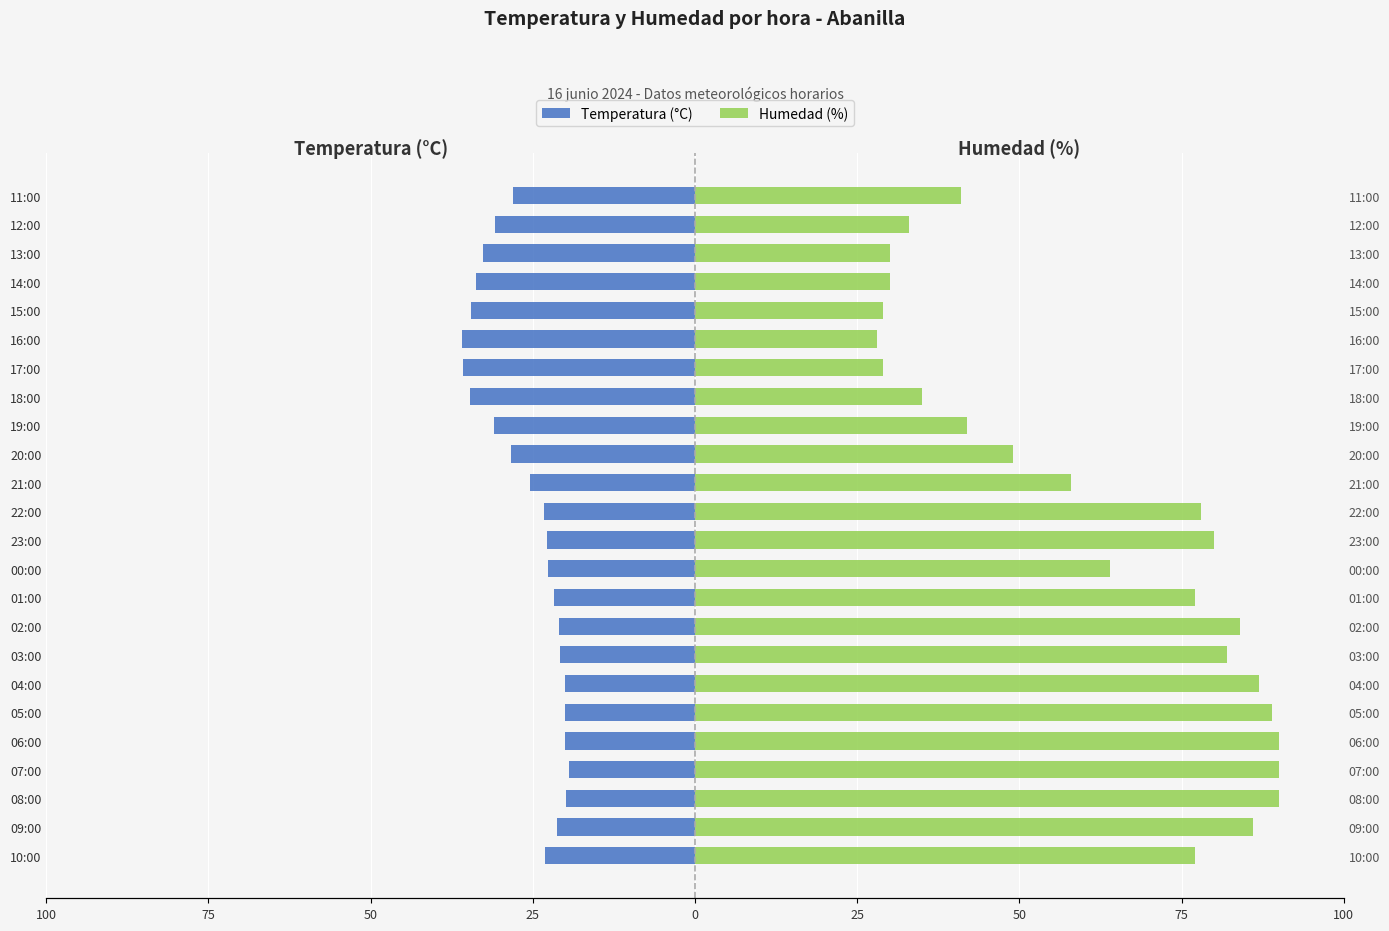

Rank the series at 06:00 from lowest to highest value.

Temperatura (°C), Humedad (%)